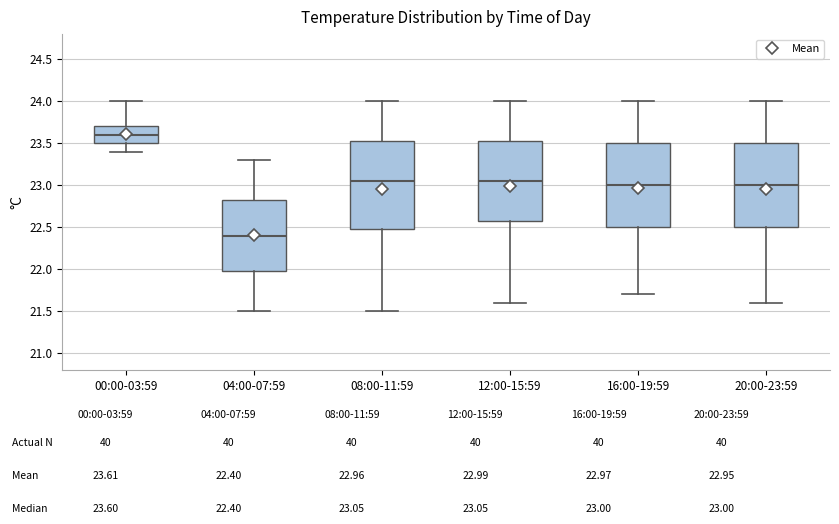

Where does the median line of the box for 12:00-15:59 sit on the y-axis? The values are not printed on the chart, so give them approximately, as read against the axis.

23.05